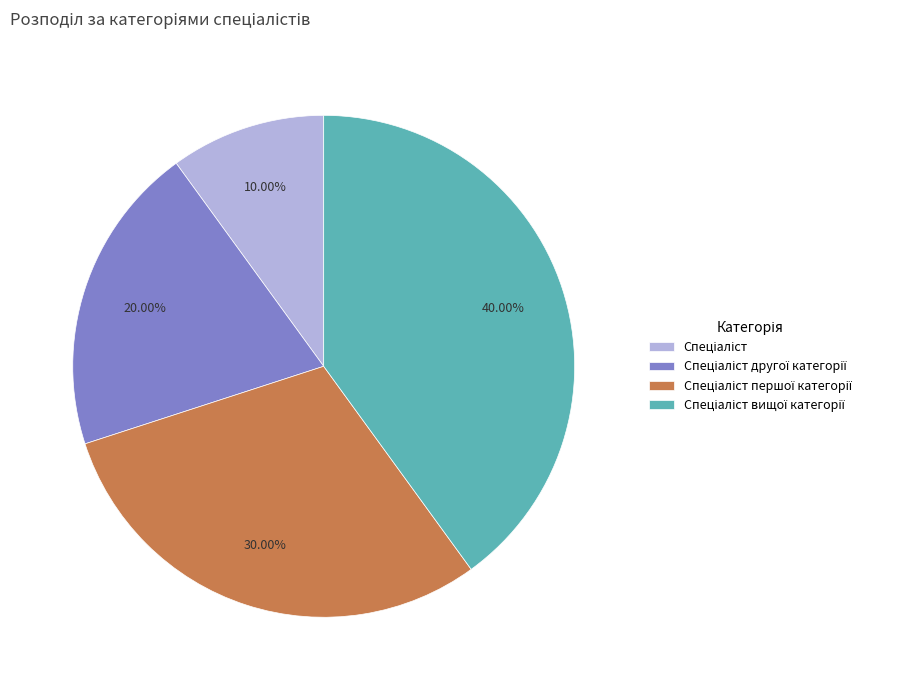

Is there a majority slice in this chart?

No